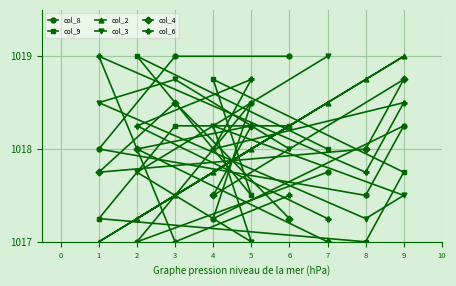

At which label does col_3 reach its minimum?

5